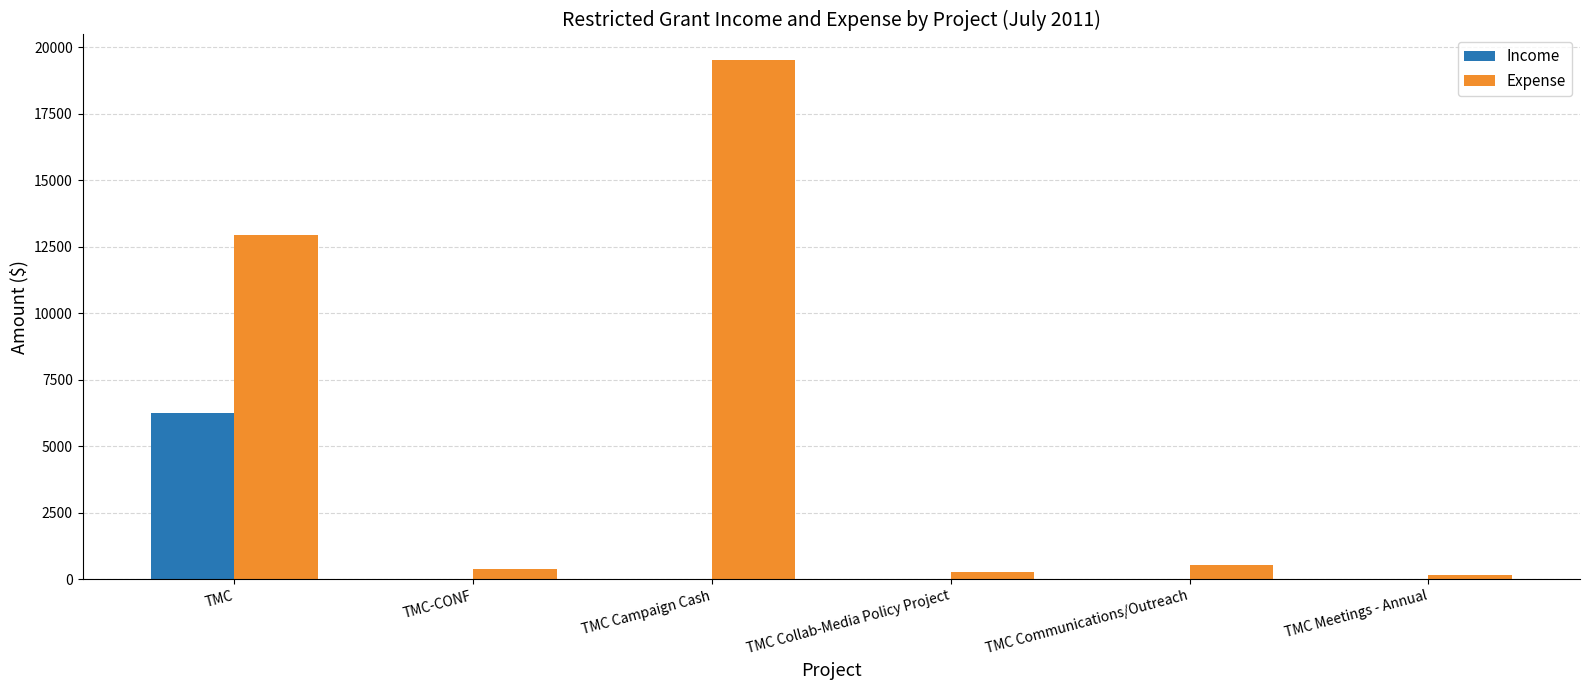

What is the average value of the Income series?

1041.7